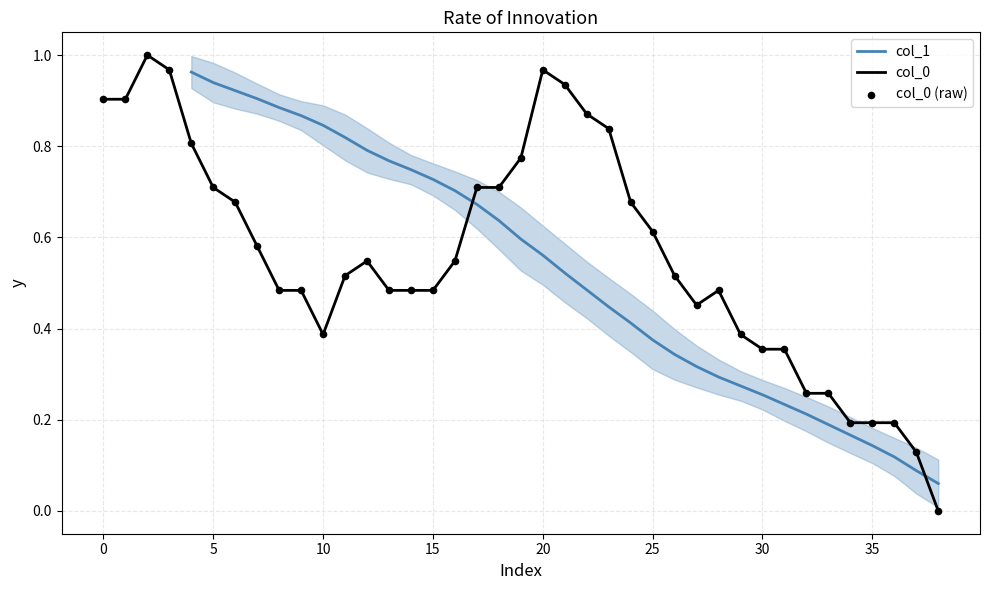

What is the change in value from 5 to 33?

-0.7